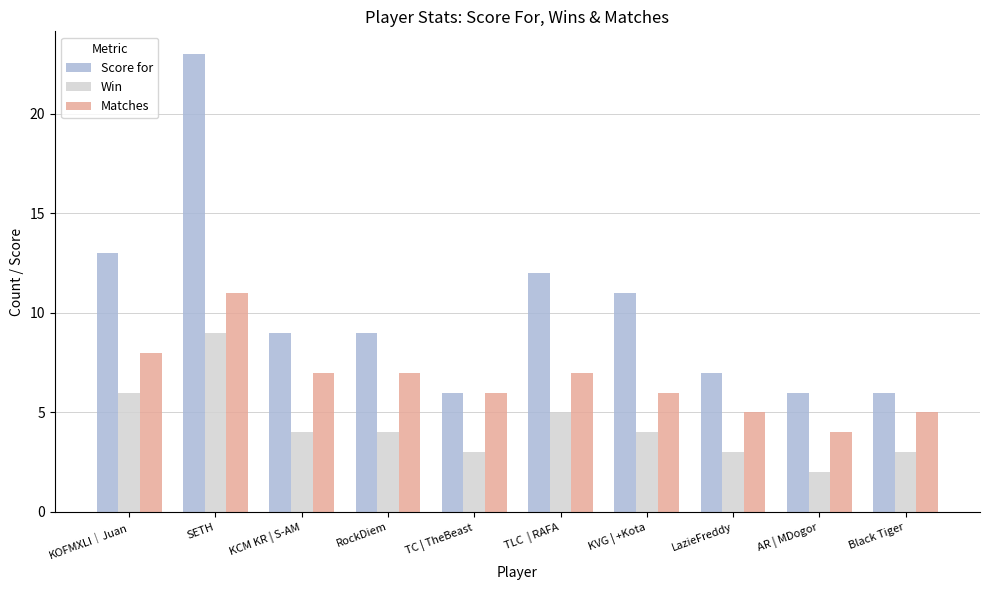

Reading right to left, list all the values displayed in this chart.

Score for: Black Tiger=6	AR | MDogor=6	LazieFreddy=7	KVG | +Kota=11	TLC  | RAFA=12	TC | TheBeast=6	RockDiem=9	KCM KR | S-AM=9	SETH=23	KOFMXLI│Juan=13
Win: Black Tiger=3	AR | MDogor=2	LazieFreddy=3	KVG | +Kota=4	TLC  | RAFA=5	TC | TheBeast=3	RockDiem=4	KCM KR | S-AM=4	SETH=9	KOFMXLI│Juan=6
Matches: Black Tiger=5	AR | MDogor=4	LazieFreddy=5	KVG | +Kota=6	TLC  | RAFA=7	TC | TheBeast=6	RockDiem=7	KCM KR | S-AM=7	SETH=11	KOFMXLI│Juan=8